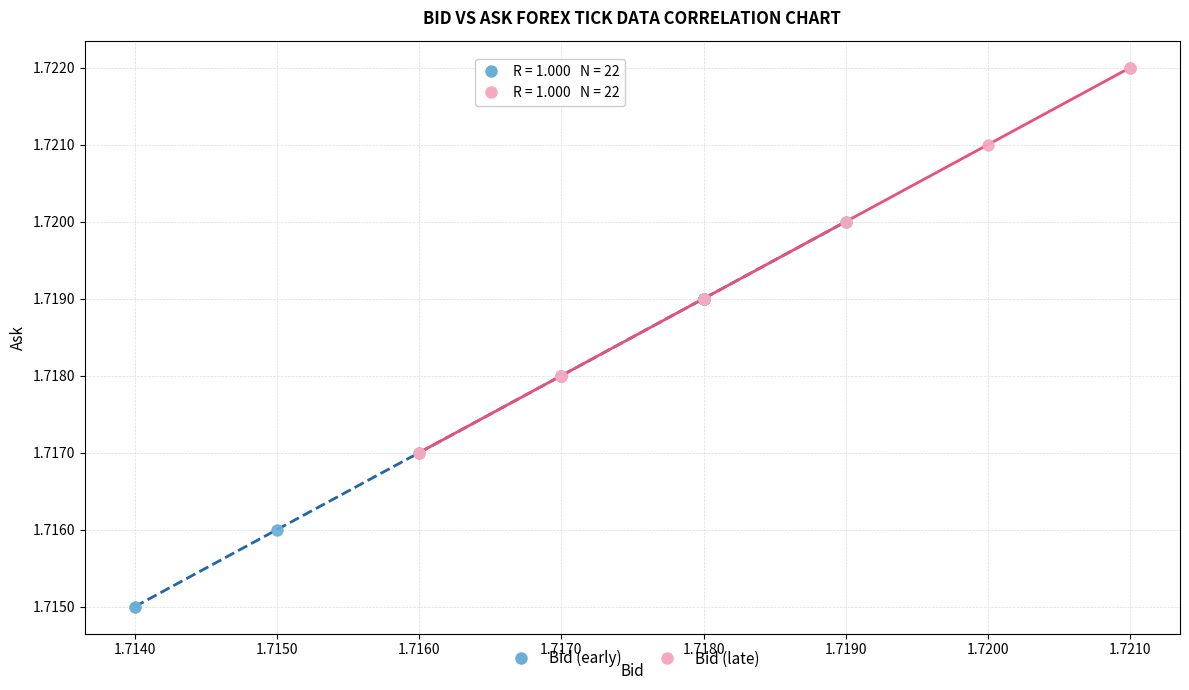

Which series reaches the minimum Y coordinate?

Bid (early)